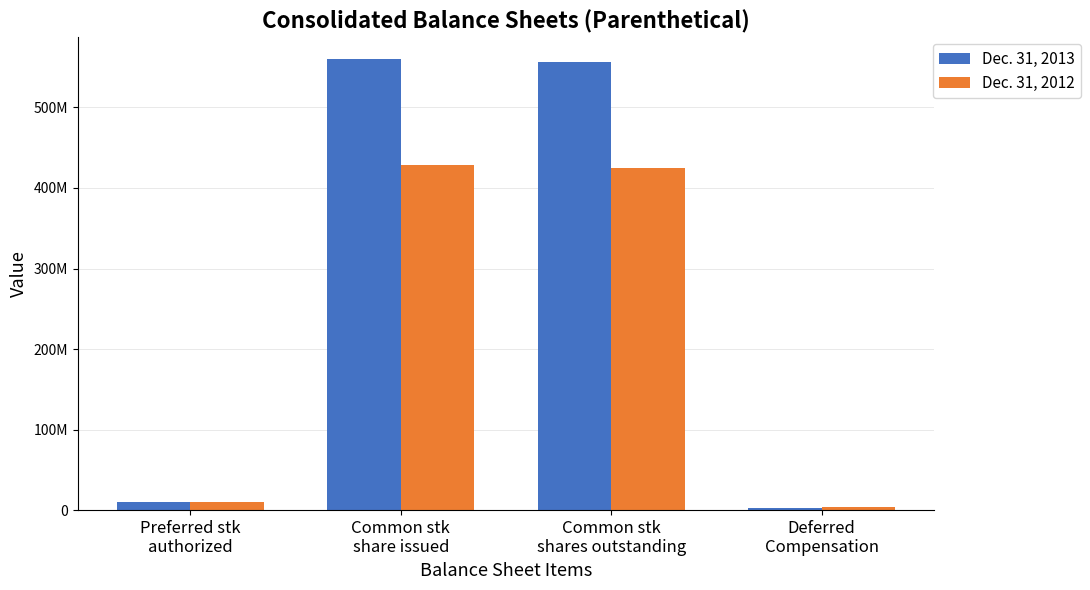

Which series changed the most between Preferred stk
authorized and Common stk
shares outstanding?

Dec. 31, 2013